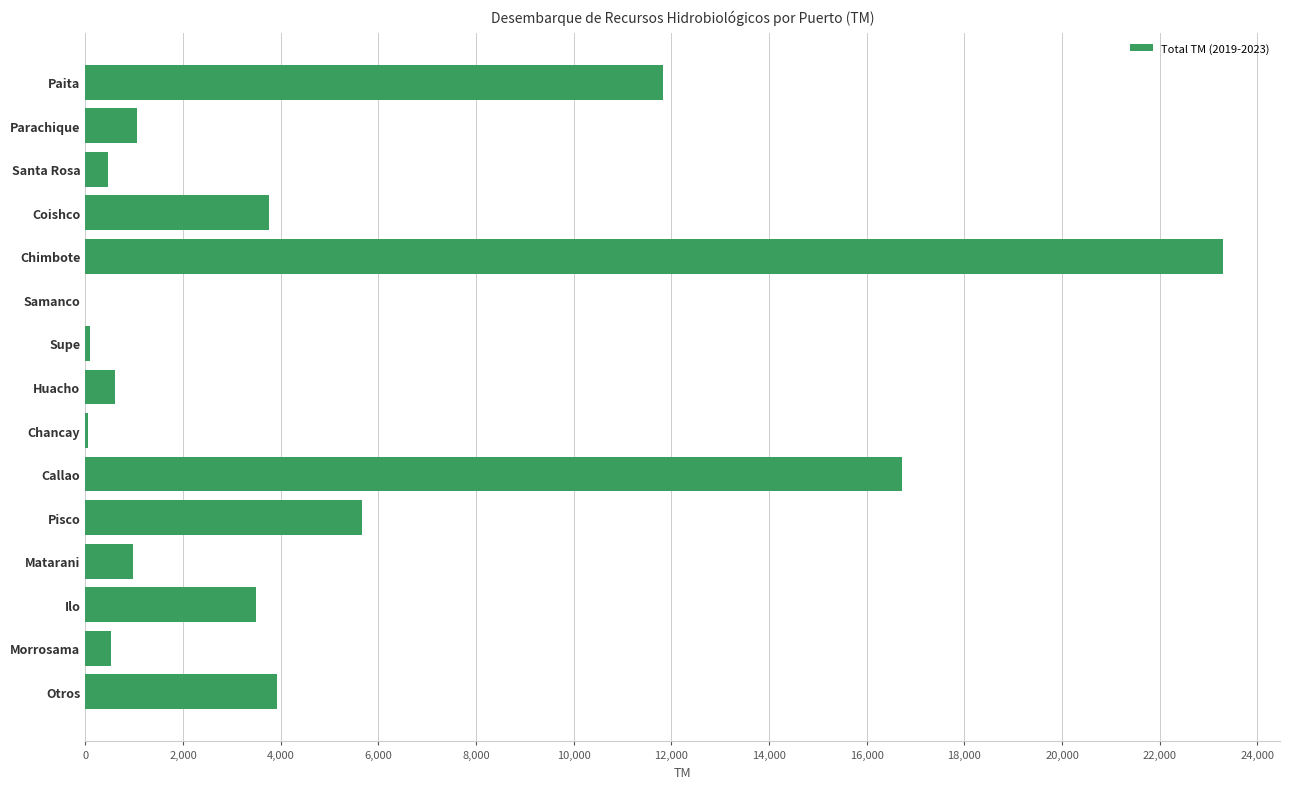

The chart shows a value of 3503.9 at Ilo. True or false?

True